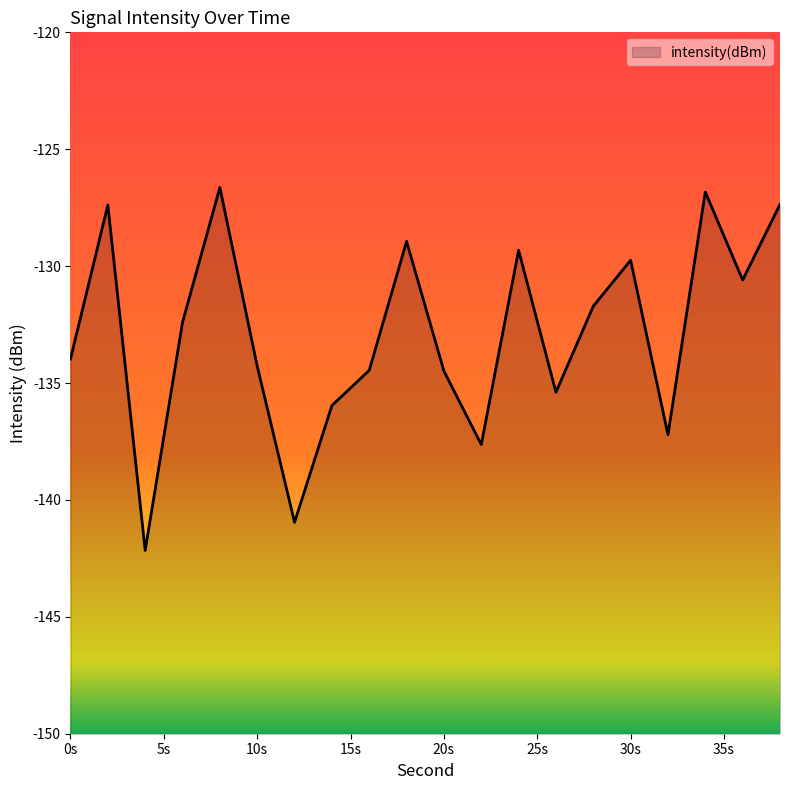

True or false: the data has more than 2 interior local peaks.

True